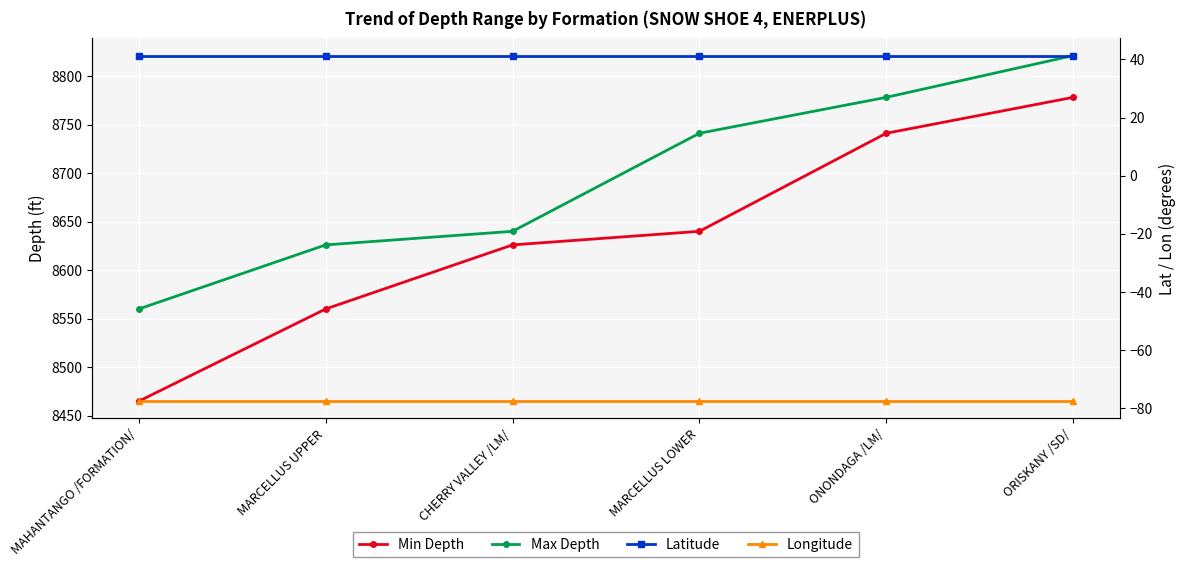

Reading right to left, transcribe all the data shown in this chart.

Min Depth: ORISKANY /SD/=8778.0	ONONDAGA /LM/=8741.0	MARCELLUS LOWER=8640.0	CHERRY VALLEY /LM/=8626.0	MARCELLUS UPPER=8560.0	MAHANTANGO /FORMATION/=8465.0
Max Depth: ORISKANY /SD/=8821.0	ONONDAGA /LM/=8778.0	MARCELLUS LOWER=8741.0	CHERRY VALLEY /LM/=8640.0	MARCELLUS UPPER=8626.0	MAHANTANGO /FORMATION/=8560.0
Latitude: ORISKANY /SD/=41.3	ONONDAGA /LM/=41.3	MARCELLUS LOWER=41.3	CHERRY VALLEY /LM/=41.3	MARCELLUS UPPER=41.3	MAHANTANGO /FORMATION/=41.3
Longitude: ORISKANY /SD/=-77.6	ONONDAGA /LM/=-77.6	MARCELLUS LOWER=-77.6	CHERRY VALLEY /LM/=-77.6	MARCELLUS UPPER=-77.6	MAHANTANGO /FORMATION/=-77.6